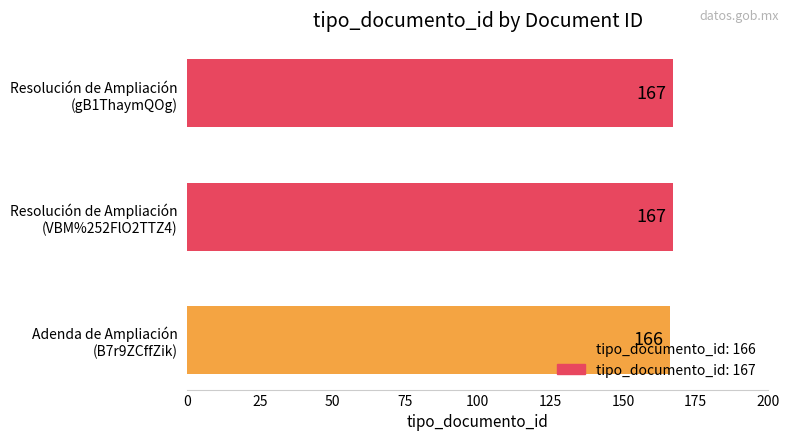

What is the smallest value displayed?

166